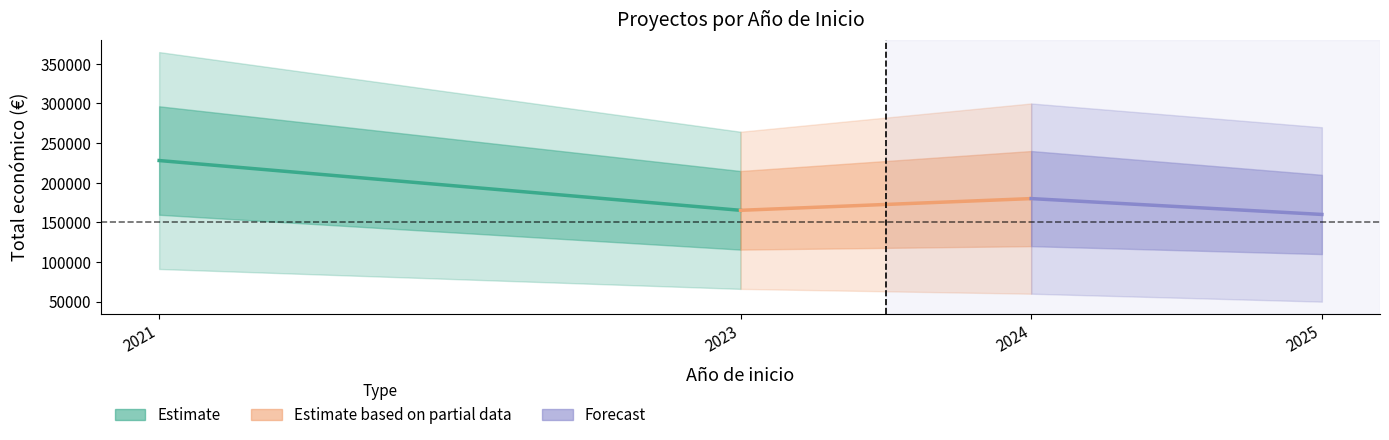

What is the lowest value of the Estimate series?

165219